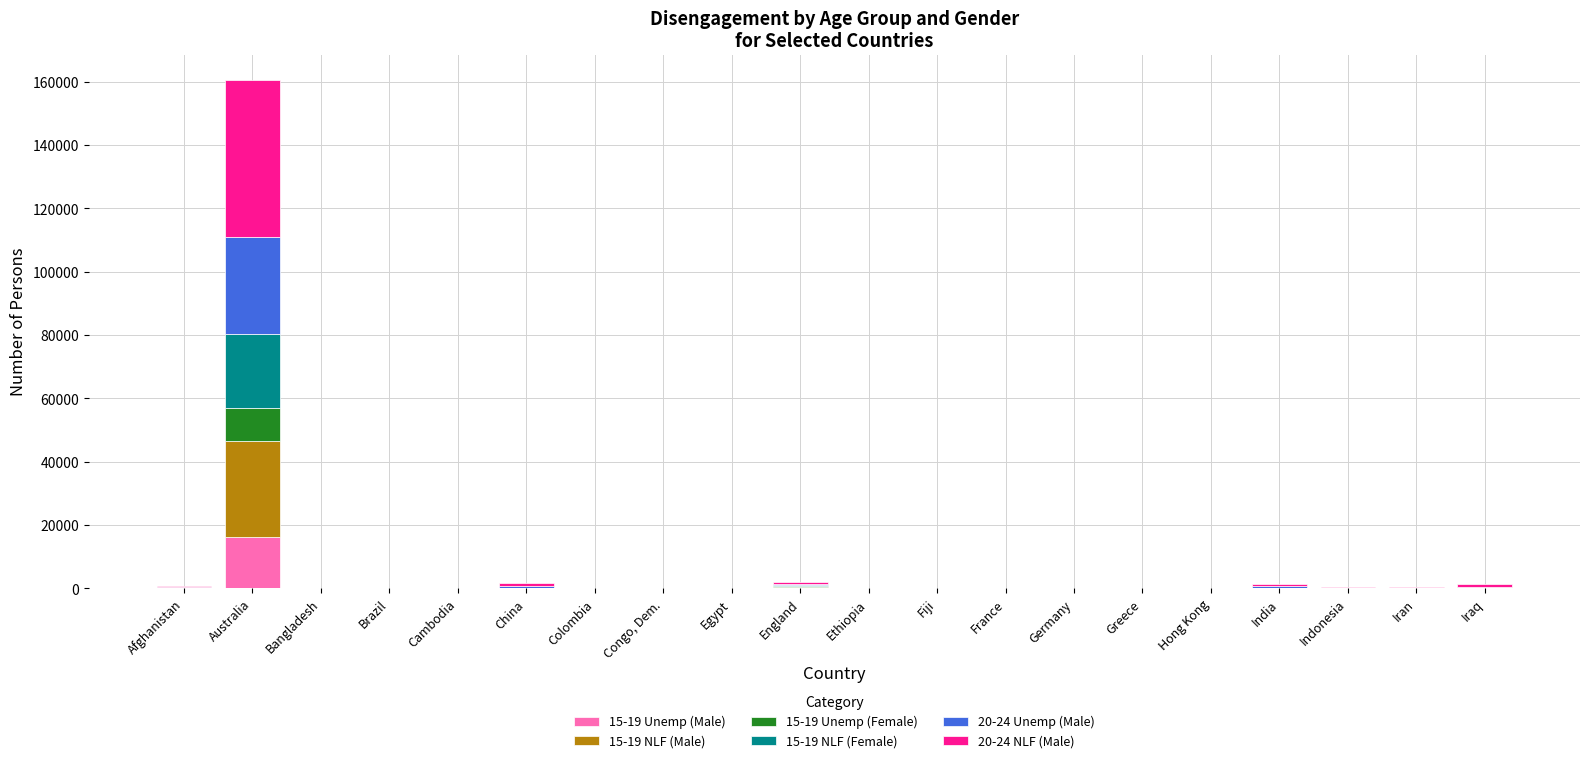

At which category is the sum across all series the highest?

Australia